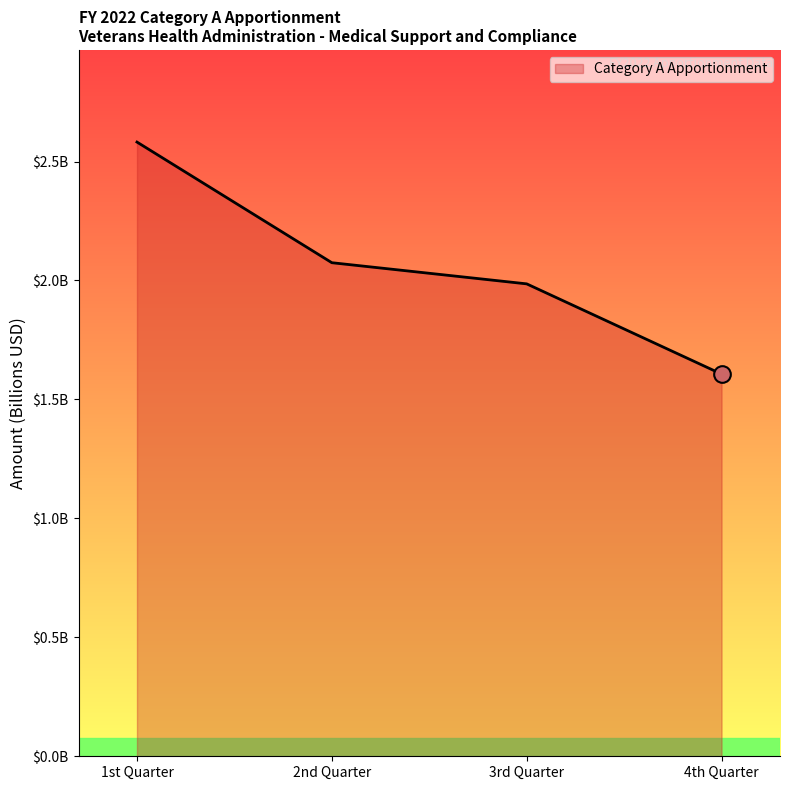

Reading left to right, list all the values displayed in this chart.

1st Quarter=2581924200	2nd Quarter=2074800196	3rd Quarter=1985861578	4th Quarter=1606699026